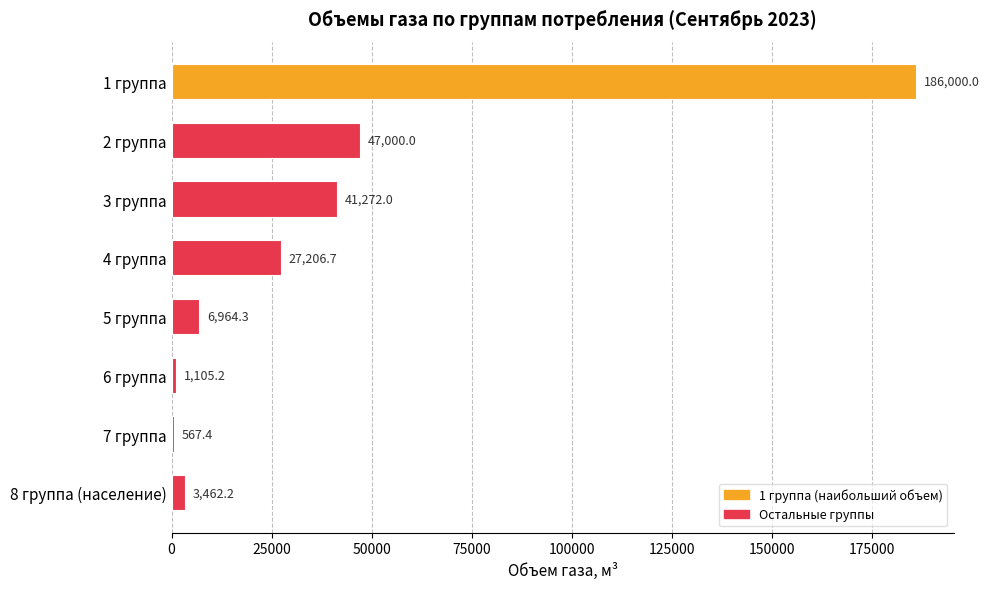

What is the maximum value shown in the chart?

186000.0